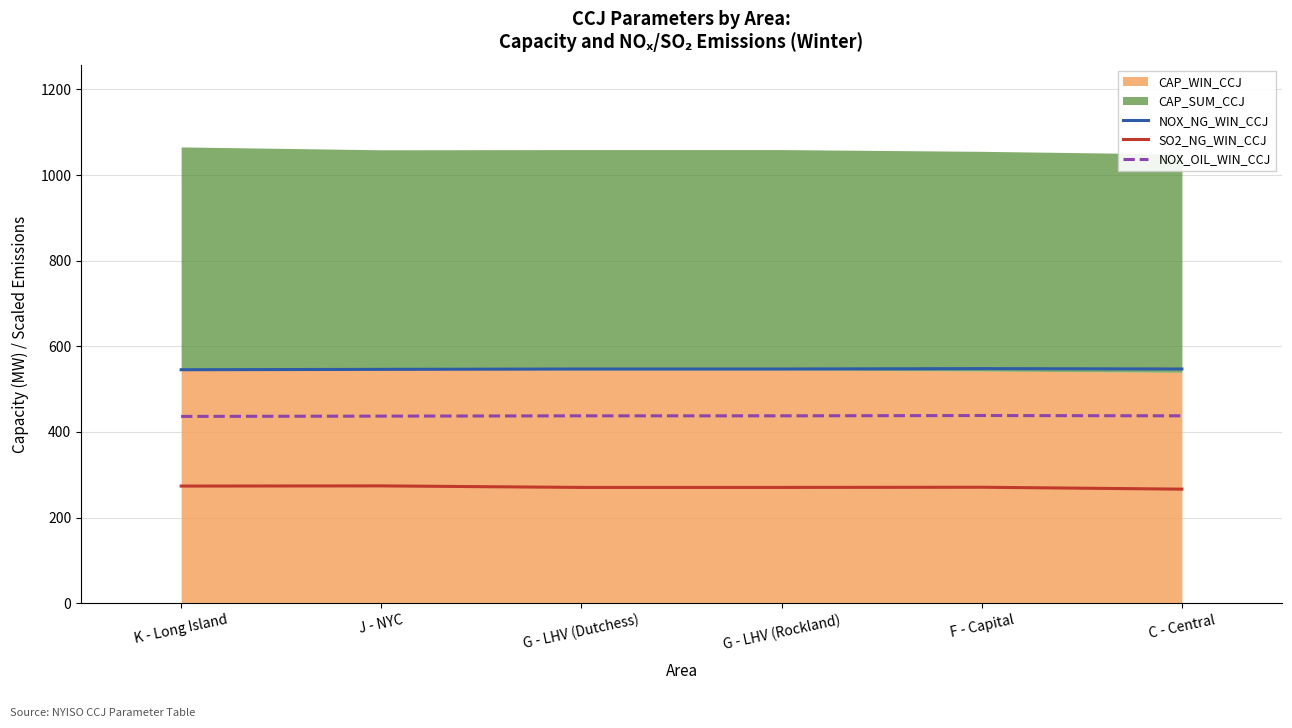

What is the minimum value for NOX_OIL_WIN_CCJ?

436.2